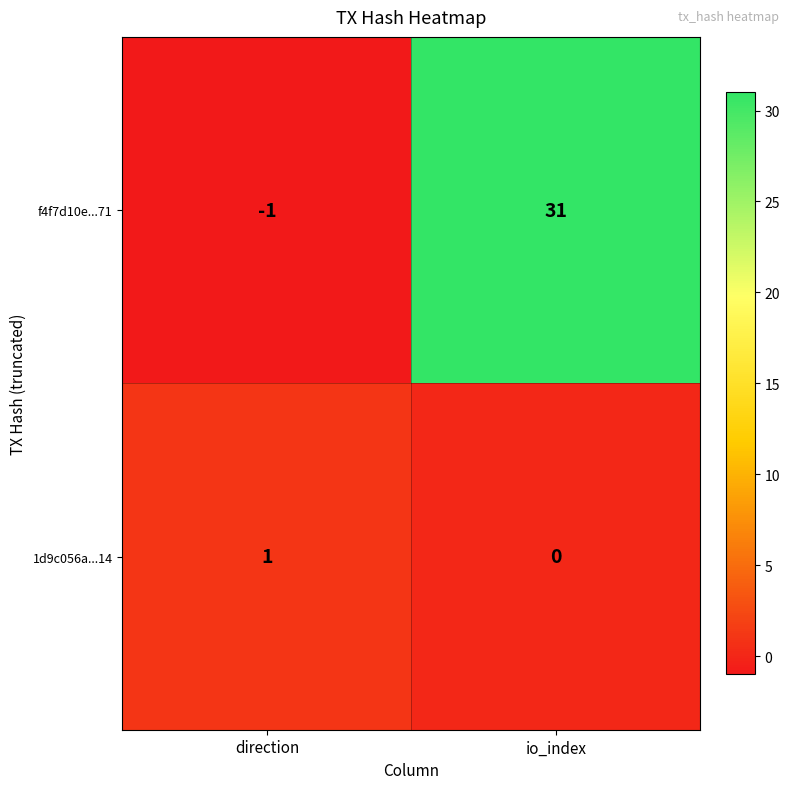

What is the sum of the f4f7d10e...71 values at io_index and direction?

30